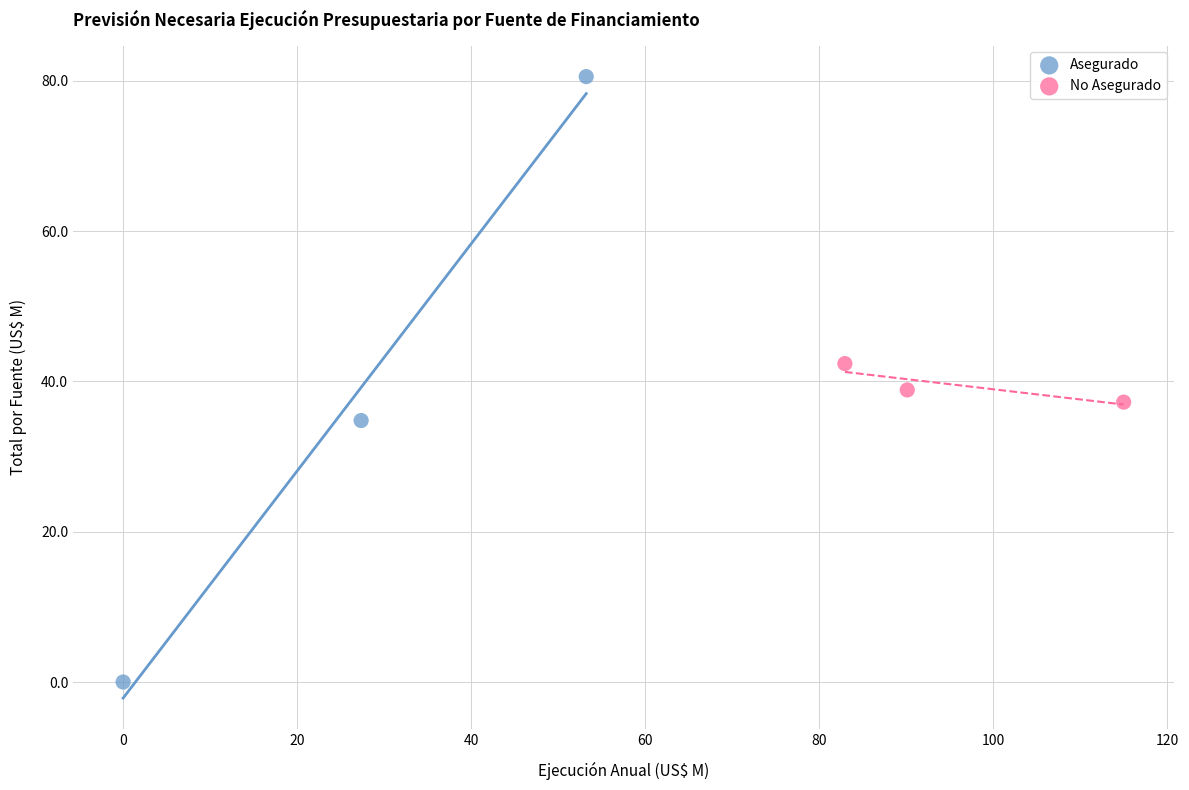

Which series reaches the minimum Y coordinate?

Asegurado